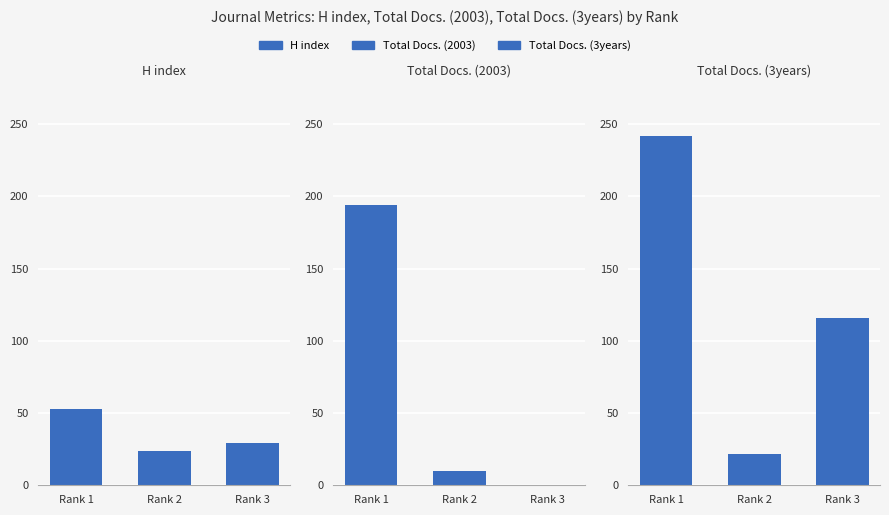

What is the difference between the highest and lowest values at Rank 3?

116